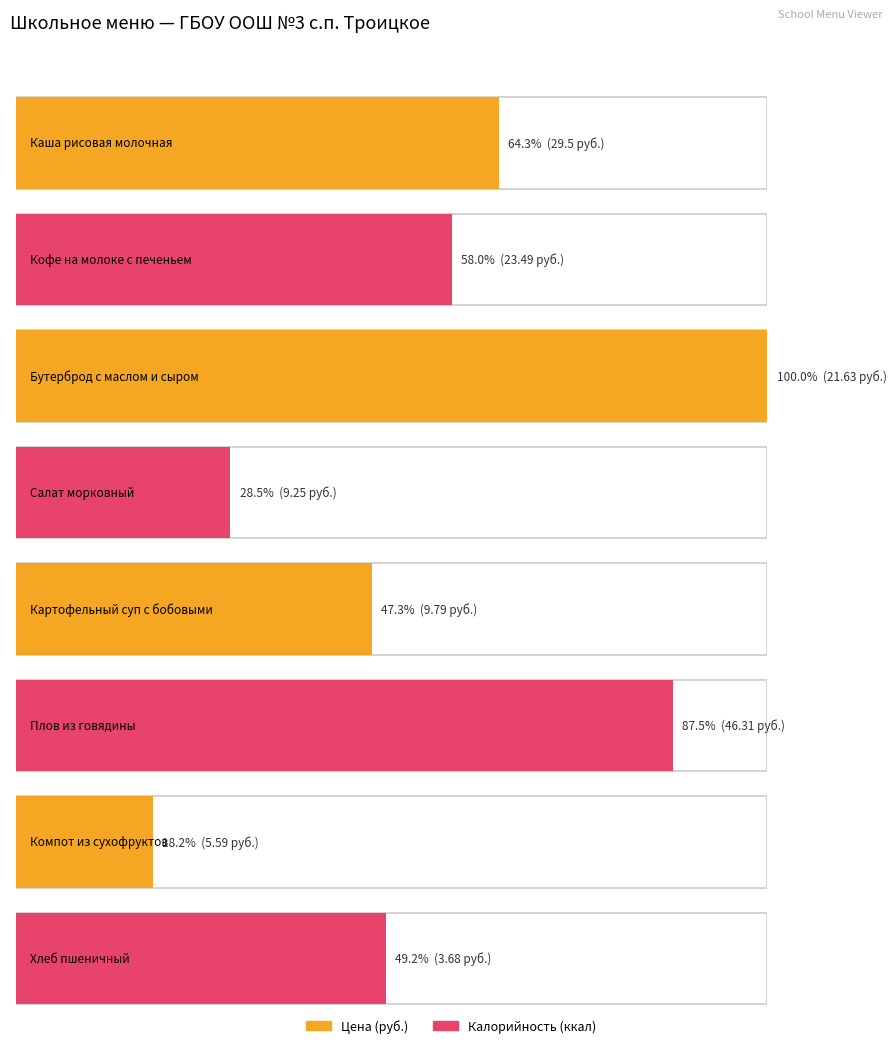

What is the label of the 6th bar from the right?

Бутерброд с маслом и сыром